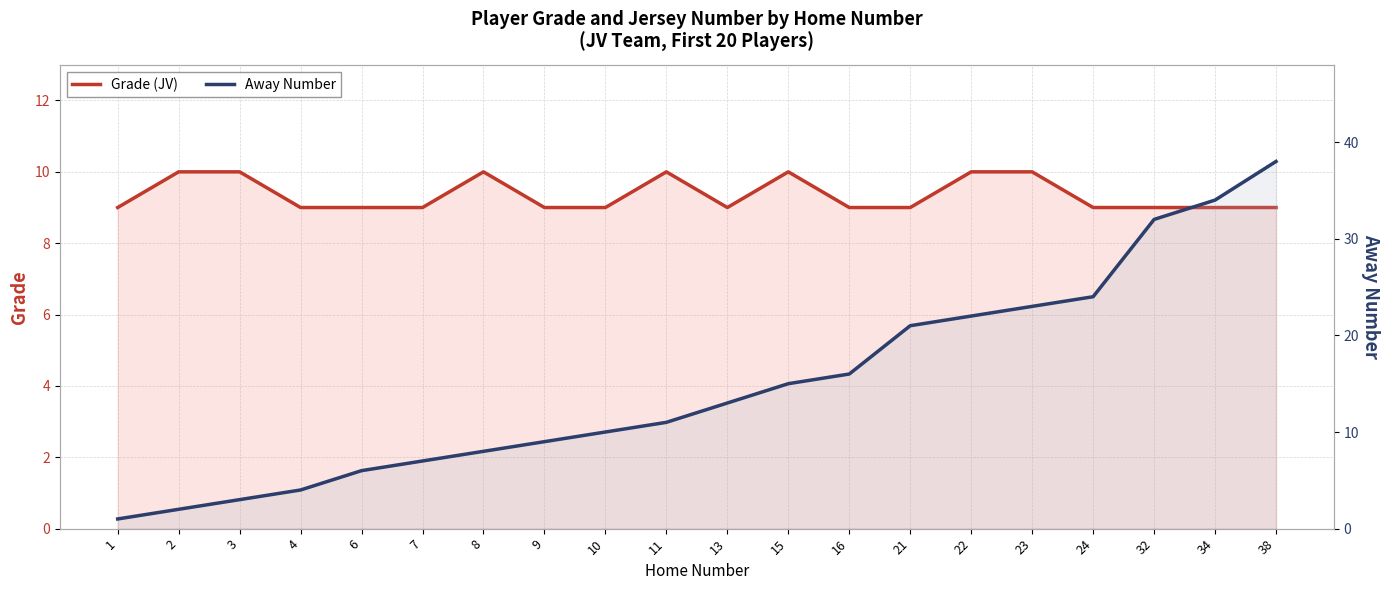

Which series has the largest range (max minus min)?

Away Number